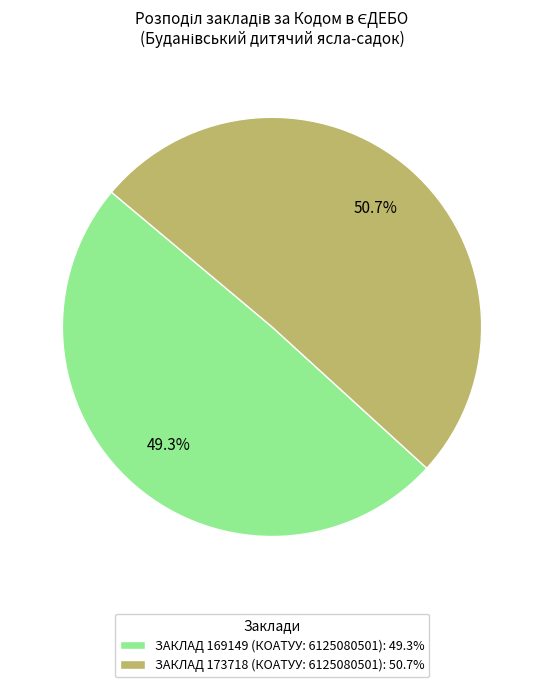

Rank the categories by value from lowest to highest.

ЗАКЛАД 169149 (КОАТУУ: 6125080501): 49.3%, ЗАКЛАД 173718 (КОАТУУ: 6125080501): 50.7%